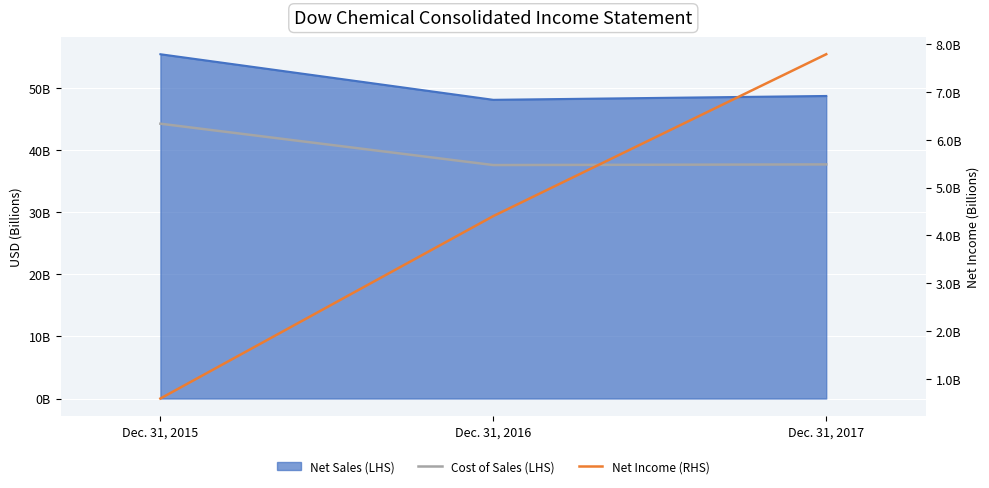

Is it true that Cost of Sales (LHS) equals 11.7 at Dec. 31, 2015?

False